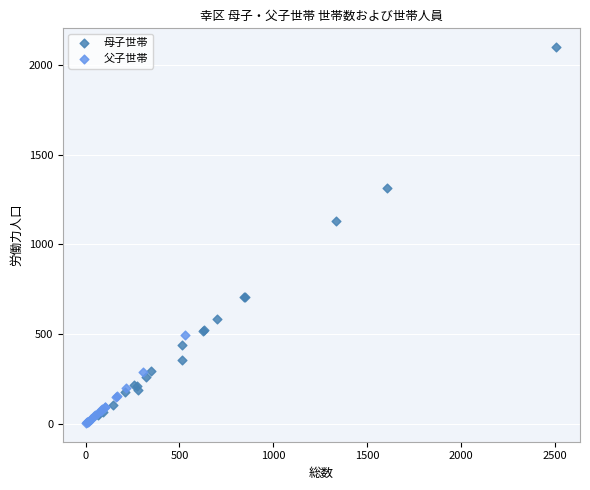

Which series has the widest spread of Y values?

母子世帯